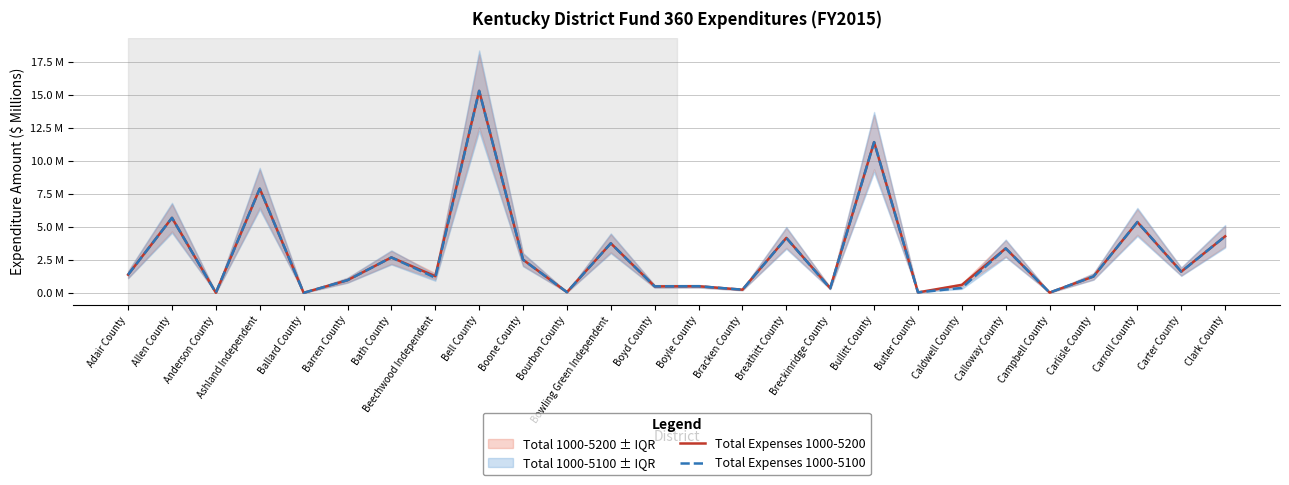

Reading left to right, list all the values displayed in this chart.

Total Expenses 1000-5200: 1.4	5.7	0.0	7.9	0.0	1.0	2.7	1.3	15.3	2.5	0.0	3.8	0.5	0.5	0.2	4.2	0.4	11.4	0.0	0.6	3.4	0.0	1.2	5.4	1.6	4.3
Total Expenses 1000-5100: 1.4	5.7	0.0	7.9	0.0	1.0	2.7	1.1	15.3	2.5	0.0	3.8	0.5	0.5	0.2	4.2	0.3	11.4	0.0	0.4	3.4	0.0	1.2	5.4	1.6	4.3